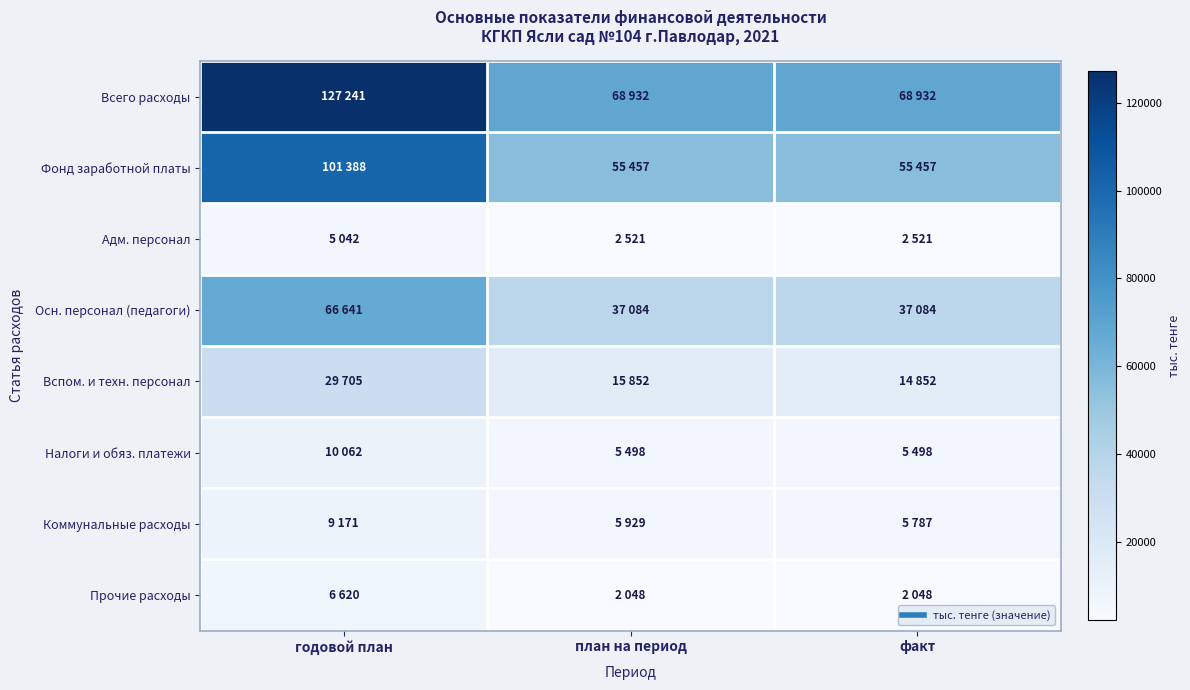

What is the spread (max minus min) of values at план на период?

66884